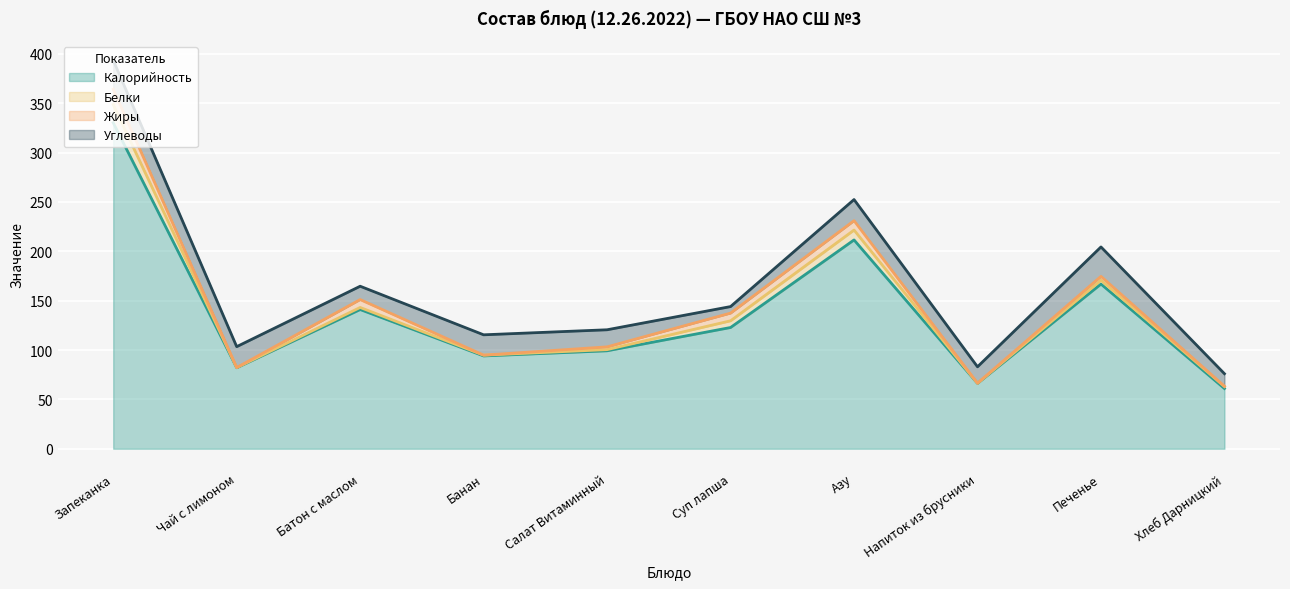

At which label is Белки closest to 9?

Азу